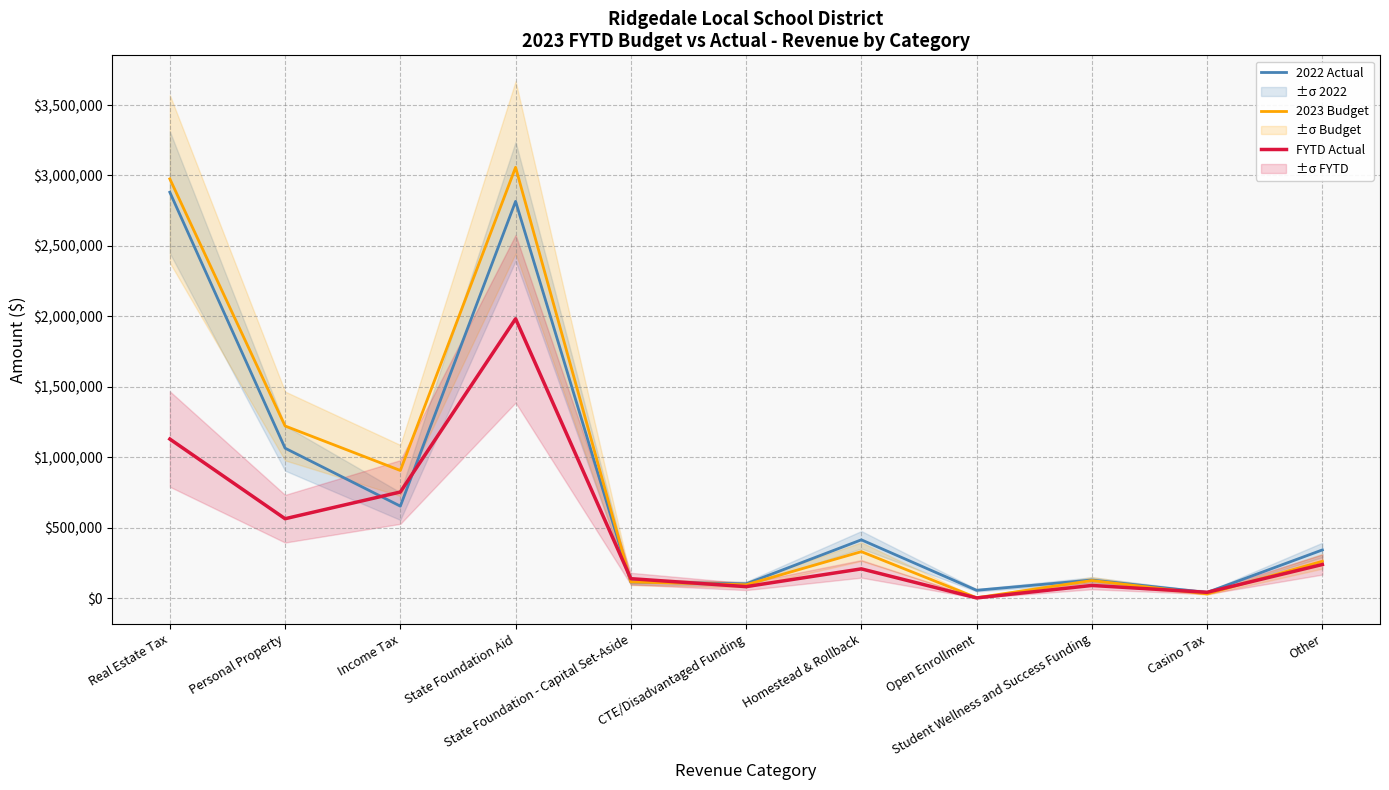

Reading right to left, list all the values displayed in this chart.

2022 Actual: Other=342280.7	Casino Tax=40420.3	Student Wellness and Success Funding=128864.1	Open Enrollment=55837.7	Homestead & Rollback=414090.5	CTE/Disadvantaged Funding=101437.5	State Foundation - Capital Set-Aside=114653.9	State Foundation Aid=2816094.5	Income Tax=653061.8	Personal Property=1064489.5	Real Estate Tax=2881003.0
2023 Budget: Other=261800.0	Casino Tax=30000.0	Student Wellness and Success Funding=125000.0	Open Enrollment=3000.0	Homestead & Rollback=330000.0	CTE/Disadvantaged Funding=95000.0	State Foundation - Capital Set-Aside=115000.0	State Foundation Aid=3057768.0	Income Tax=906200.0	Personal Property=1222028.0	Real Estate Tax=2975953.0
FYTD Actual: Other=238924.3	Casino Tax=41402.2	Student Wellness and Success Funding=90181.4	Open Enrollment=1592.1	Homestead & Rollback=207826.0	CTE/Disadvantaged Funding=81781.0	State Foundation - Capital Set-Aside=138245.4	State Foundation Aid=1982936.0	Income Tax=753419.2	Personal Property=563801.3	Real Estate Tax=1129229.2